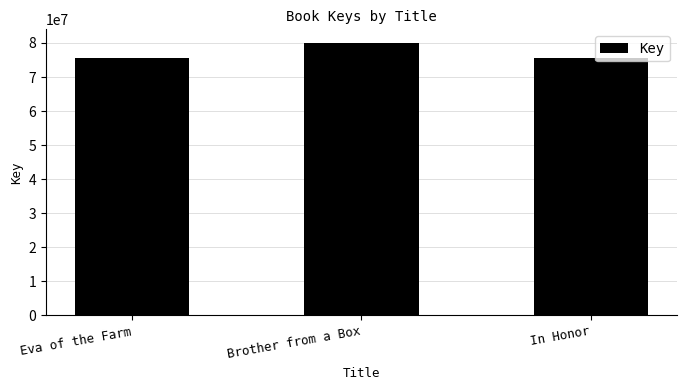

Is it true that the value at Eva of the Farm is 38648576?

False